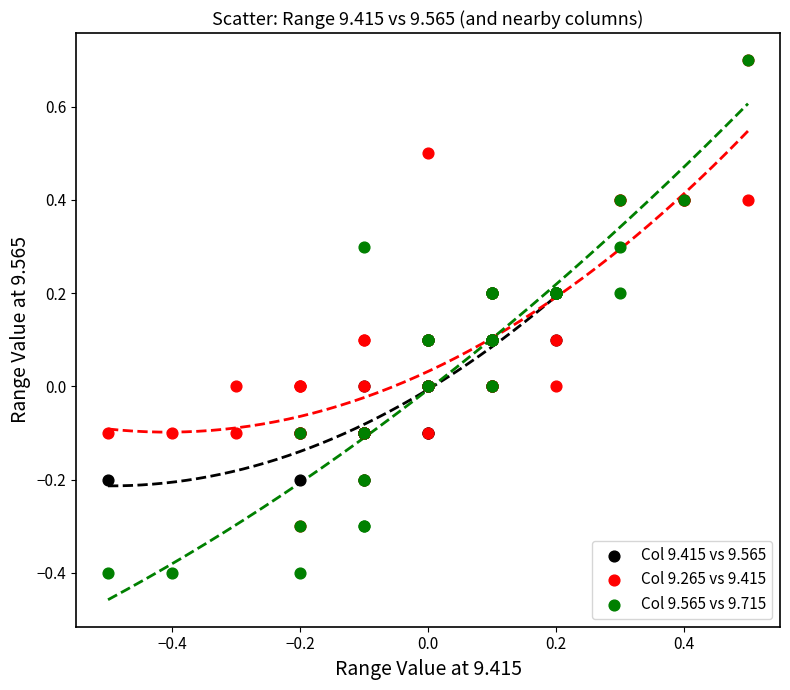

Which series contains the lowest Y value?

Col 9.565 vs 9.715